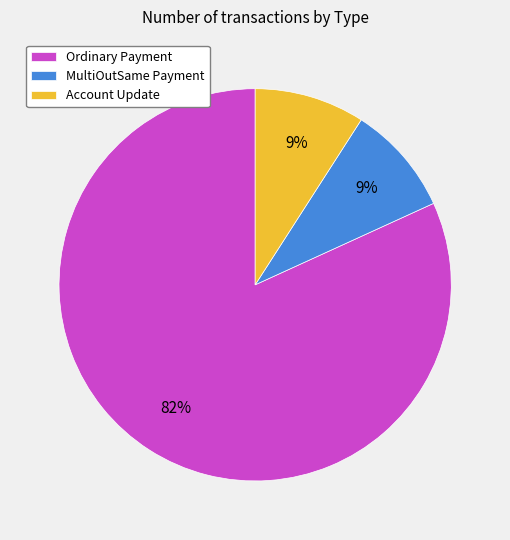

Combined, do MultiOutSame Payment and Ordinary Payment account for over 50%?

Yes